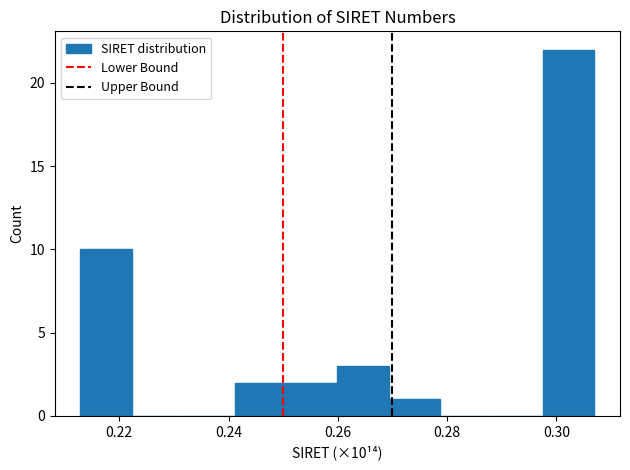

Over which range of the x-axis is the bar tallest?

0.298 to 0.306